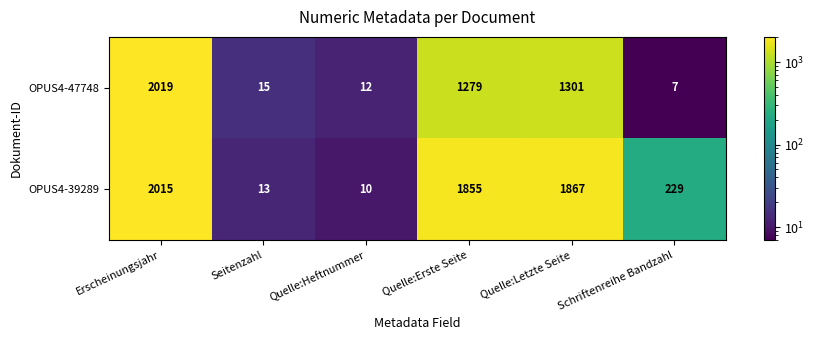

Which series has the largest total across all categories?

OPUS4-39289